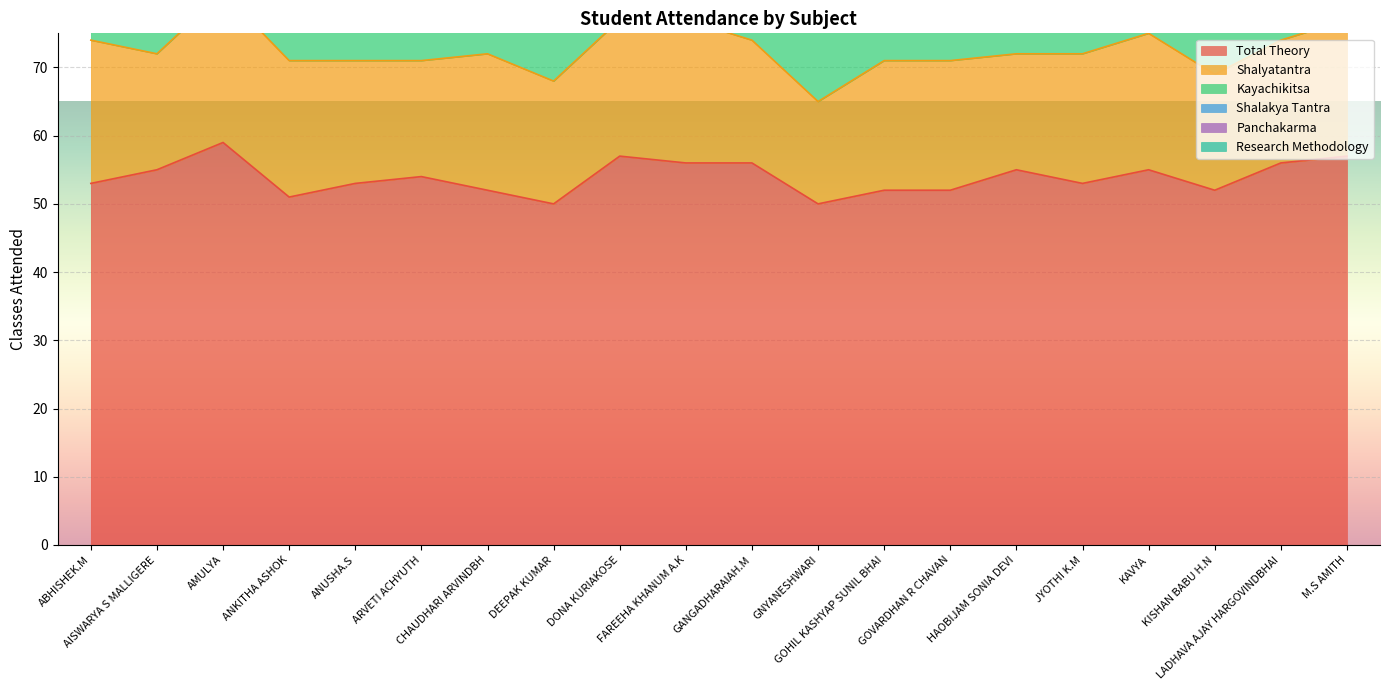

What is the average value of the Shalyatantra series?

19